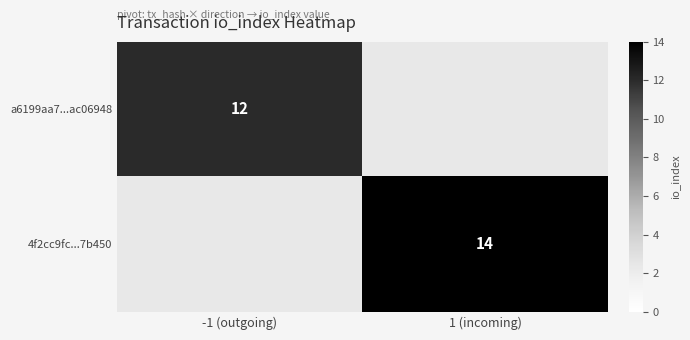

Is the value of a6199aa7...ac06948 at -1 (outgoing) greater than the value of 4f2cc9fc...7b450 at 1 (incoming)?

No